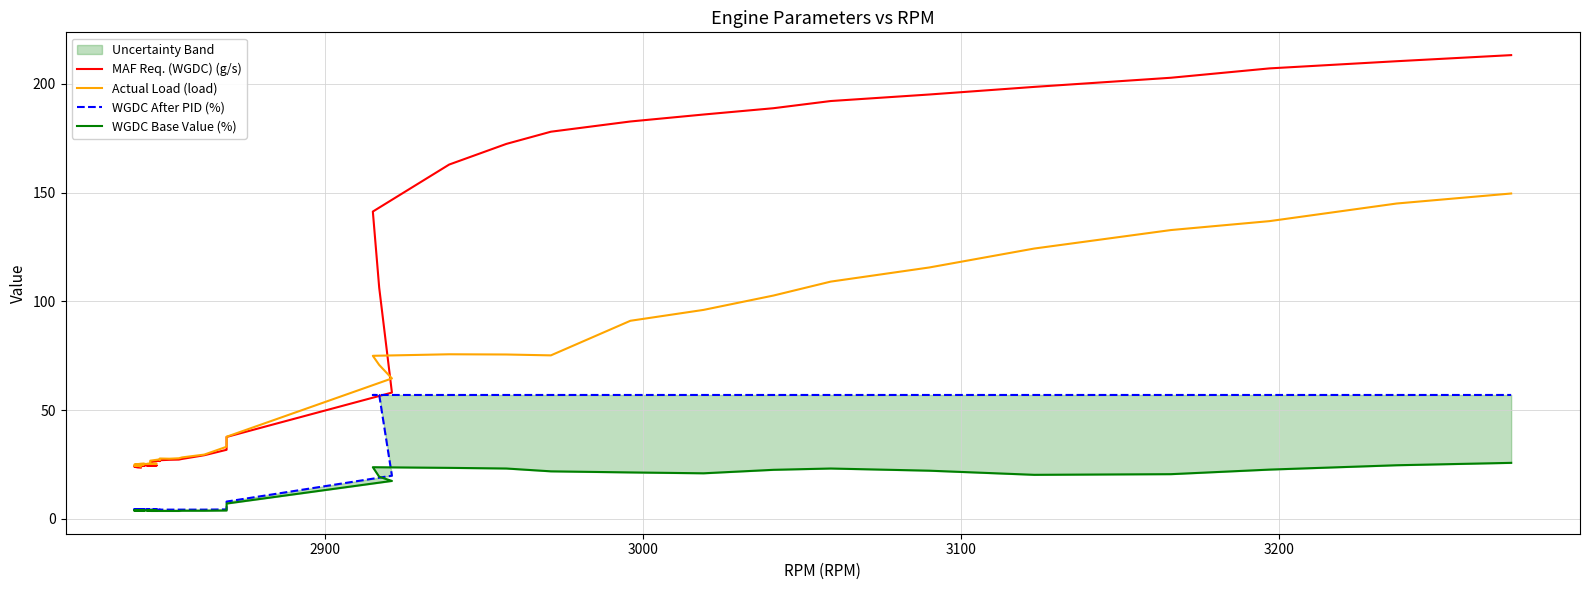

How many data points in Actual Load (load) are less than 29?

20